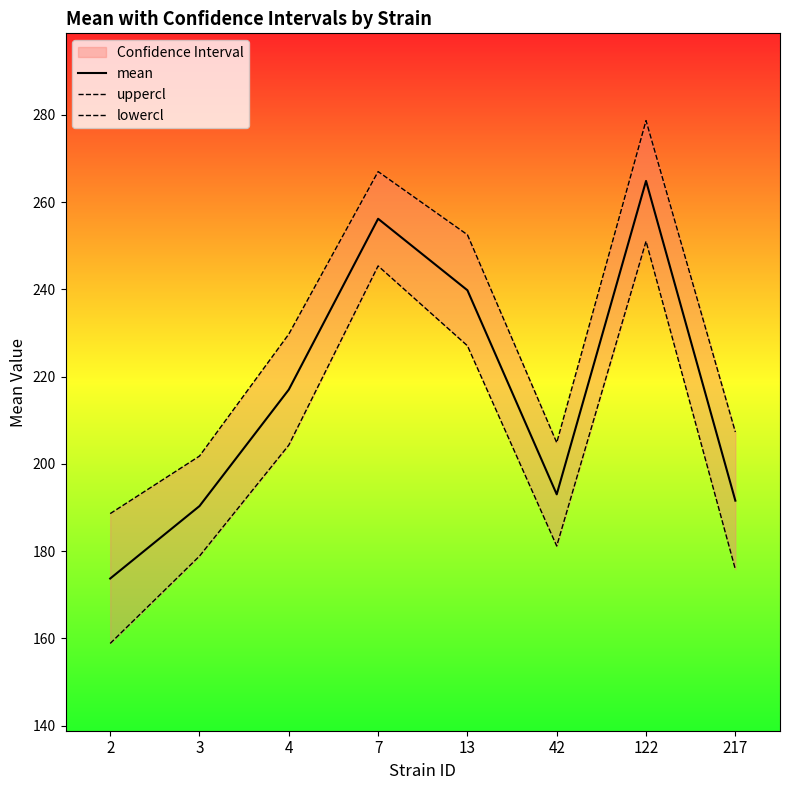

How many values in the lowercl series are below 204?

4